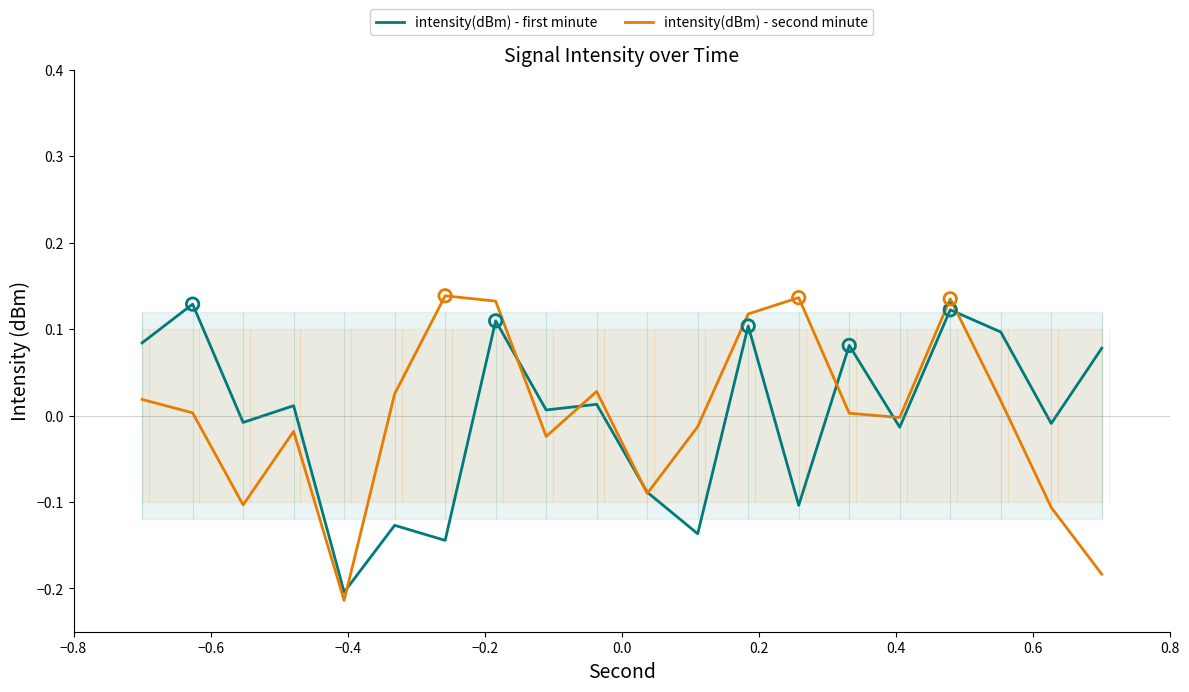

Which series contains the lowest Y value?

intensity(dBm) - second minute